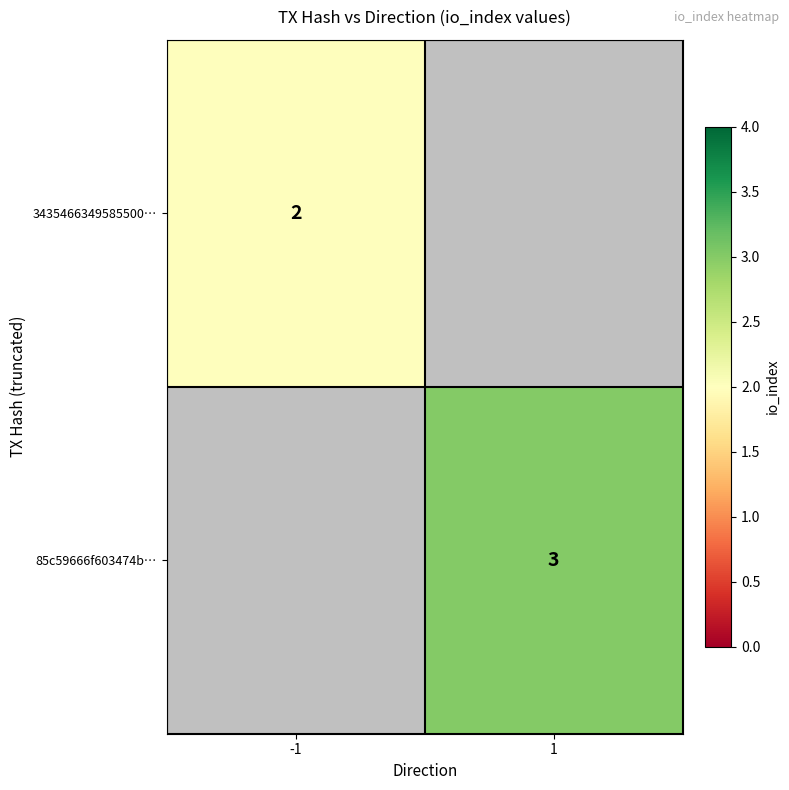

Is the value of 3435466349585500… at -1 greater than the value of 85c59666f603474b… at 1?

No